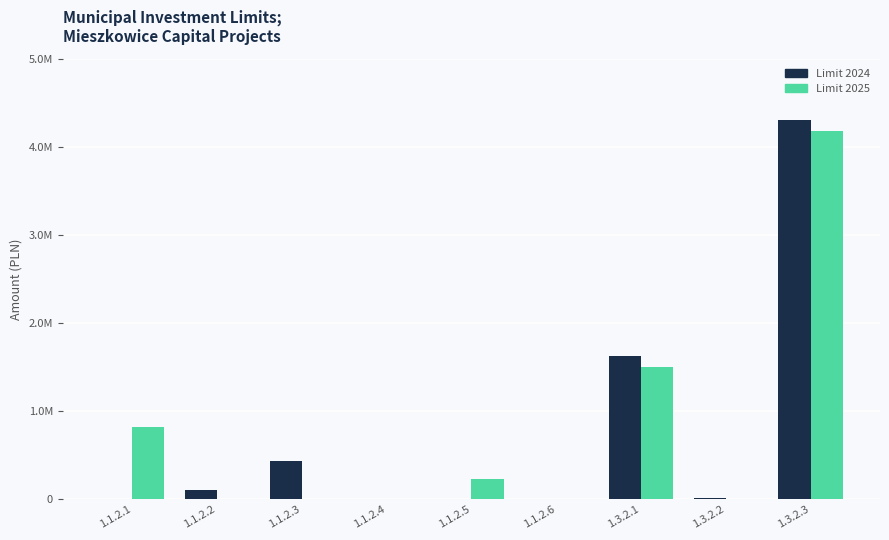

At which category is the sum across all series the highest?

1.3.2.3